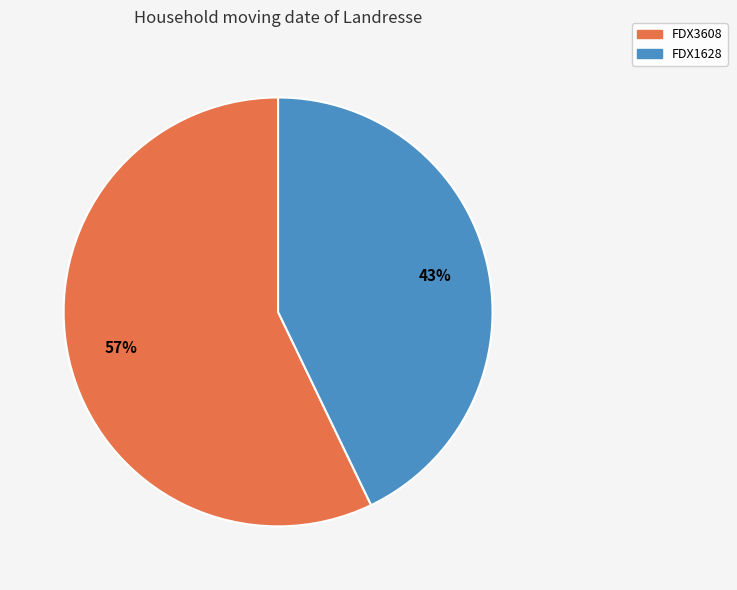

Rank the categories by value from lowest to highest.

FDX1628, FDX3608